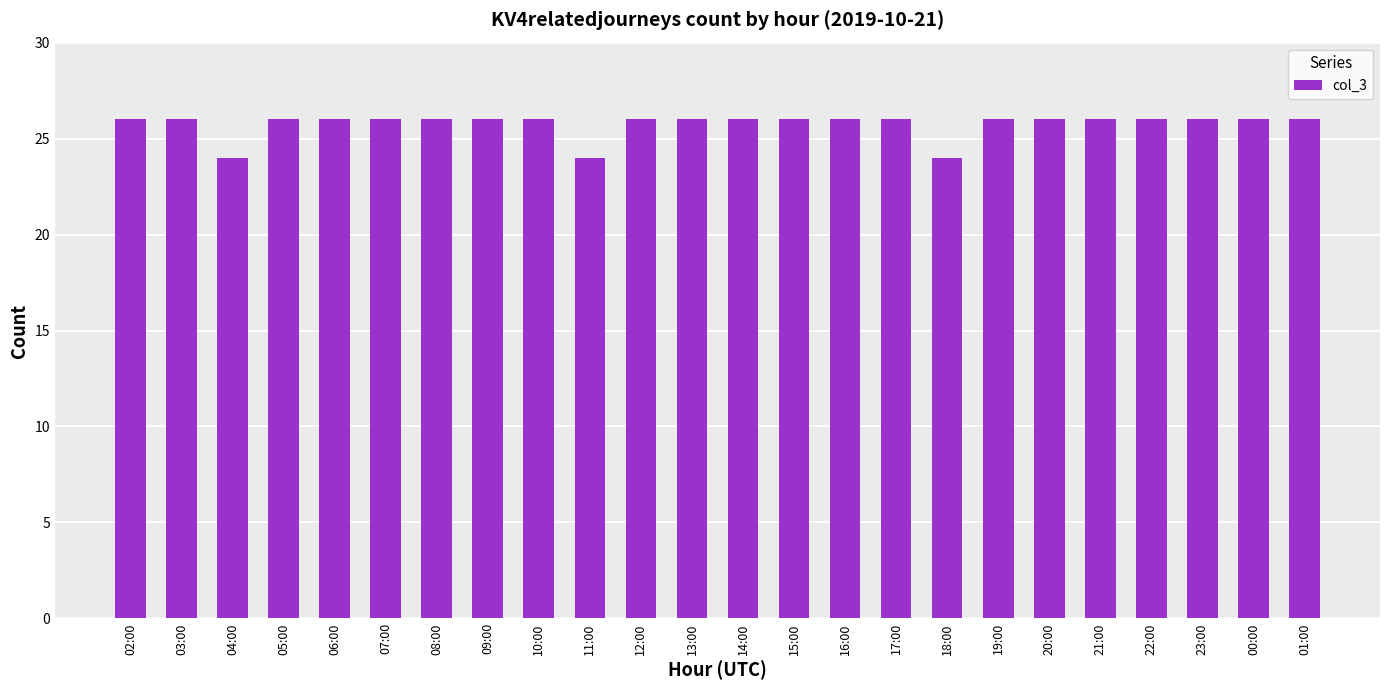

True or false: the data shows 15 at 17:00.

False